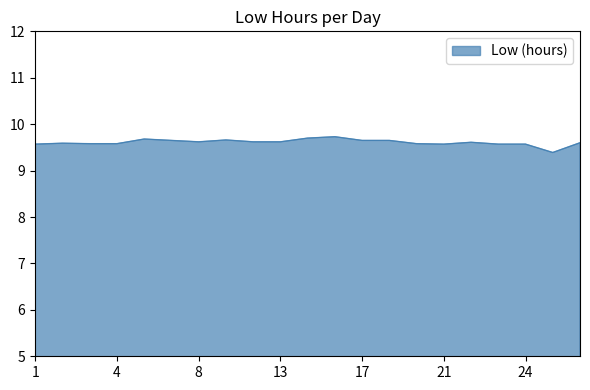

How many categories are shown in the chart?

21